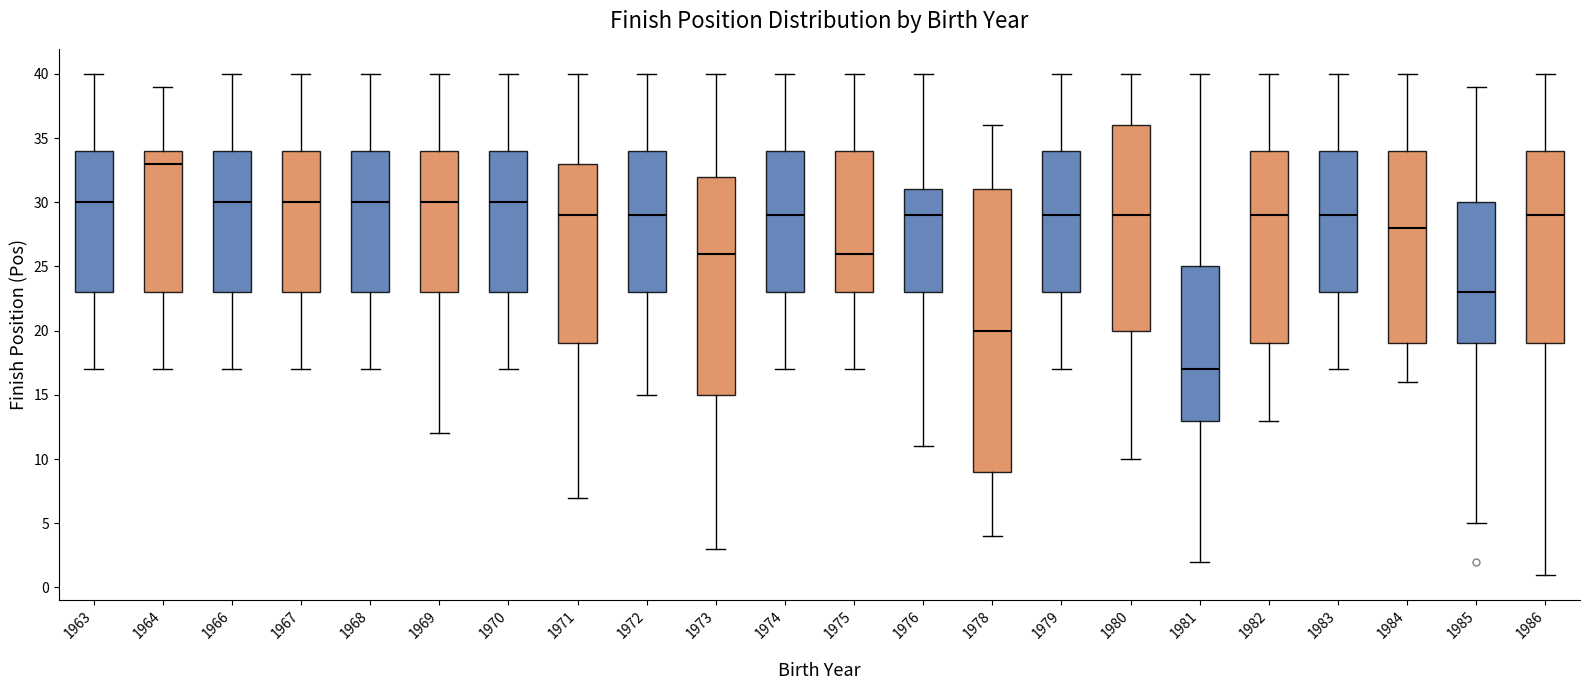

Reading left to right, transcribe this box plot: for each box, give where its median line is, the range the box spans, and where its two whiskers end, as read against the y-axis. The values are not printed on the chart, so give them approximately, as read against the axis.

1963: median 30, box 23 to 34, whiskers 17 to 40
1964: median 33, box 23 to 34, whiskers 17 to 39
1966: median 30, box 23 to 34, whiskers 17 to 40
1967: median 30, box 23 to 34, whiskers 17 to 40
1968: median 30, box 23 to 34, whiskers 17 to 40
1969: median 30, box 23 to 34, whiskers 12 to 40
1970: median 30, box 23 to 34, whiskers 17 to 40
1971: median 29, box 19 to 33, whiskers 7 to 40
1972: median 29, box 23 to 34, whiskers 15 to 40
1973: median 26, box 15 to 32, whiskers 3 to 40
1974: median 29, box 23 to 34, whiskers 17 to 40
1975: median 26, box 23 to 34, whiskers 17 to 40
1976: median 29, box 23 to 31, whiskers 11 to 40
1978: median 20, box 9 to 31, whiskers 4 to 36
1979: median 29, box 23 to 34, whiskers 17 to 40
1980: median 29, box 20 to 36, whiskers 10 to 40
1981: median 17, box 13 to 25, whiskers 2 to 40
1982: median 29, box 19 to 34, whiskers 13 to 40
1983: median 29, box 23 to 34, whiskers 17 to 40
1984: median 28, box 19 to 34, whiskers 16 to 40
1985: median 23, box 19 to 30, whiskers 5 to 39
1986: median 29, box 19 to 34, whiskers 1 to 40